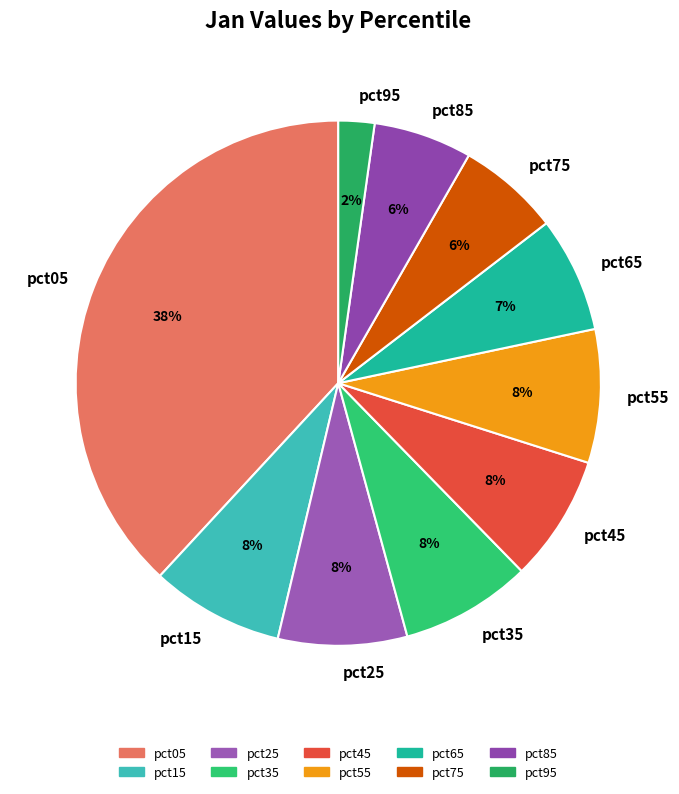

To the nearest percent, what is the combined percentage of pct55 and pct85?

14%